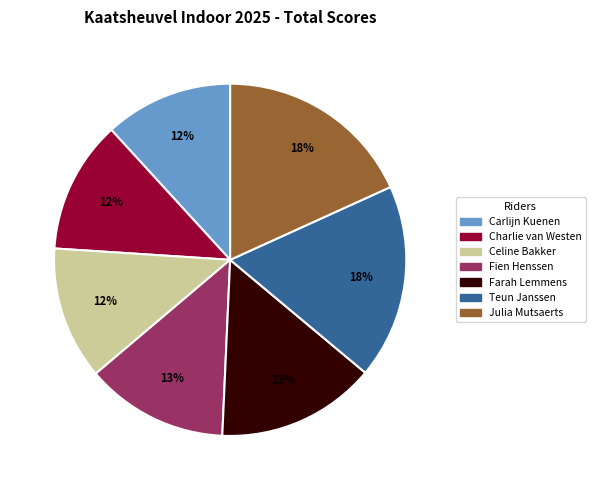

Does Charlie van Westen represent more than half of the total?

No